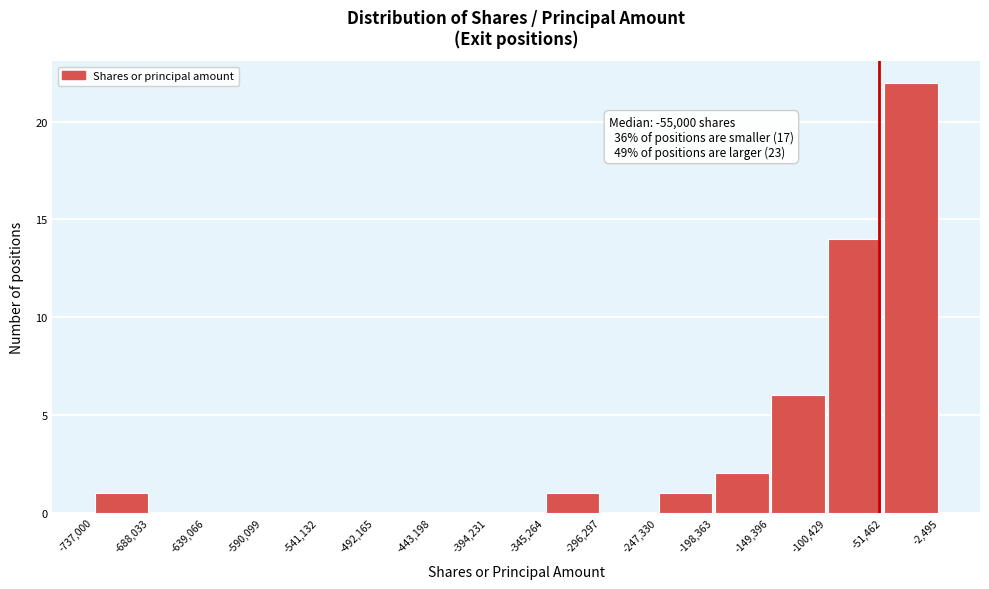

Which range on the x-axis has the tallest bar?

-51,462 to -2,495